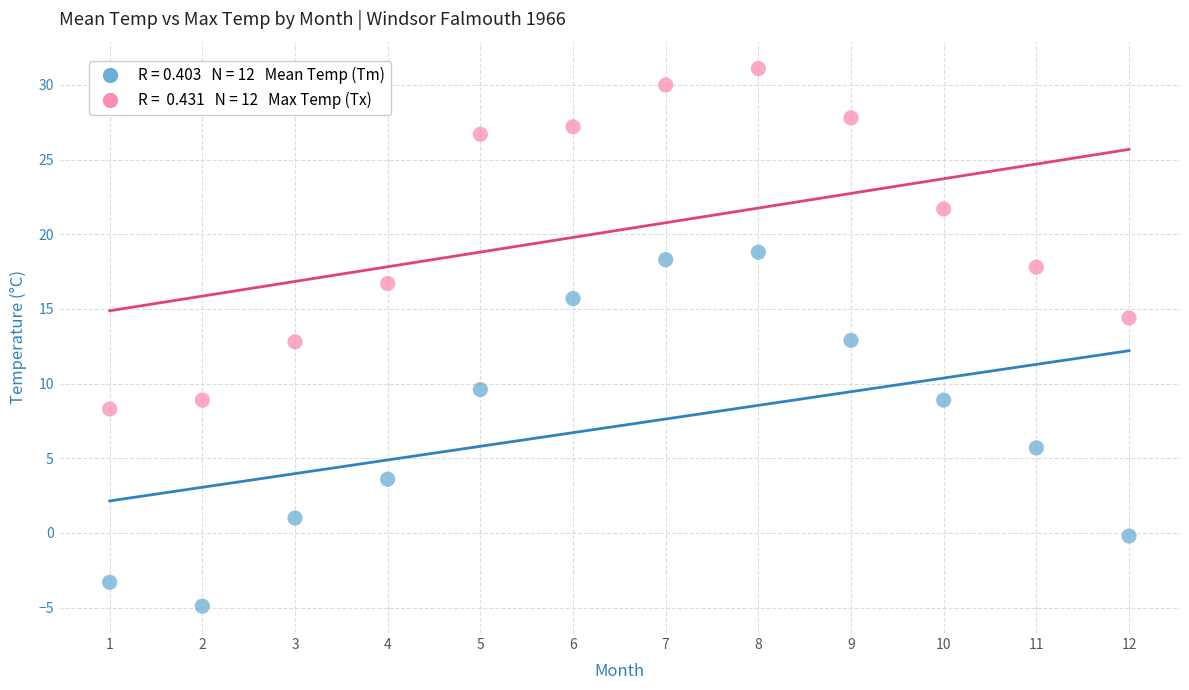

Across all data points, what is the range of Y values (max minus min)?

36.0